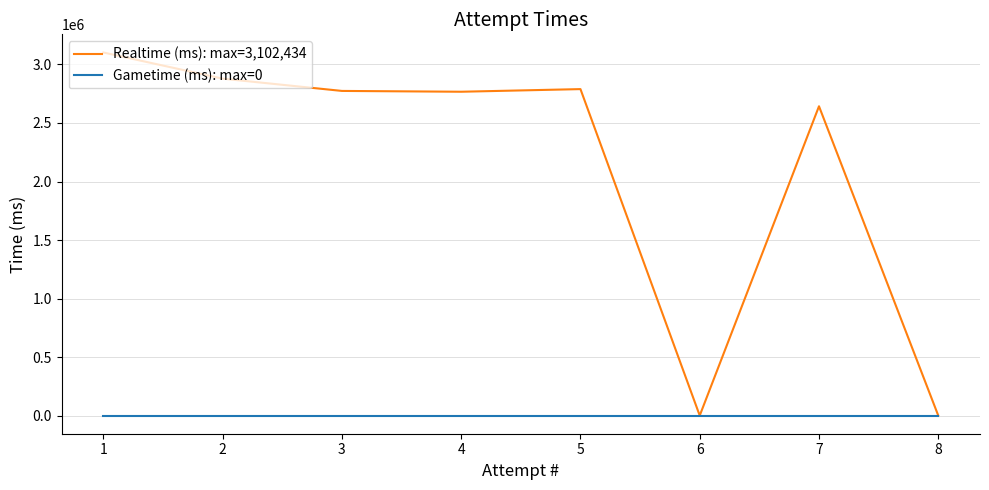

Rank the series at 4 from lowest to highest value.

Gametime (ms): max=0, Realtime (ms): max=3,102,434